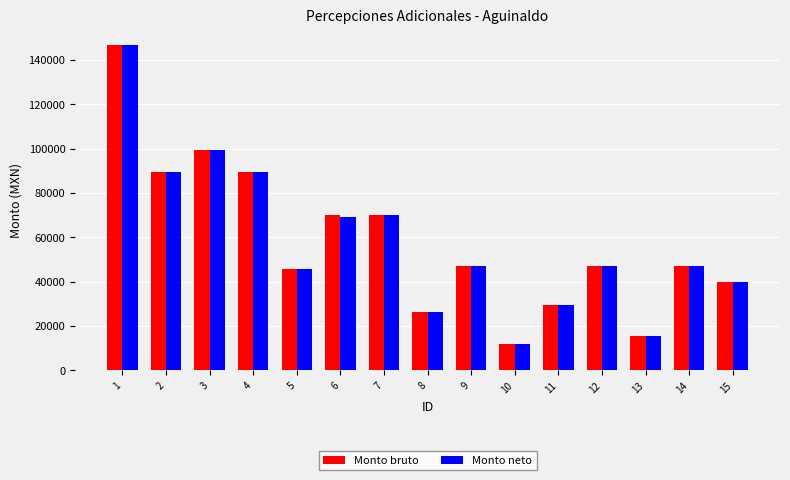

At how many categories does at least one series exceed 116731?

1